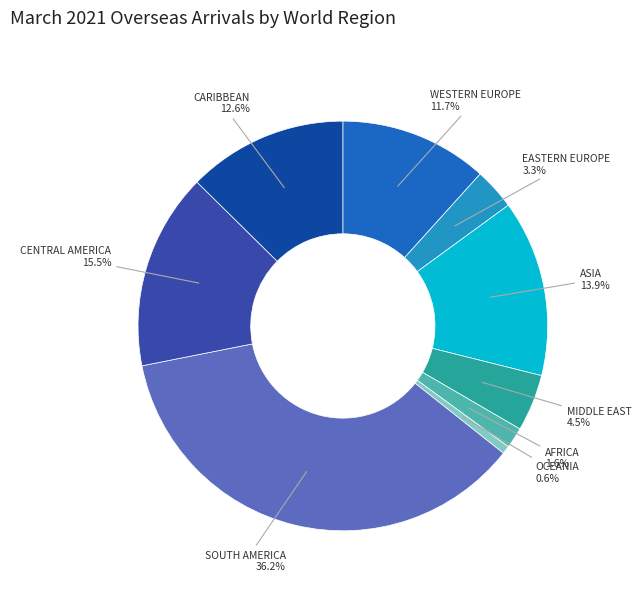

Which slice is the largest?

SOUTH AMERICA